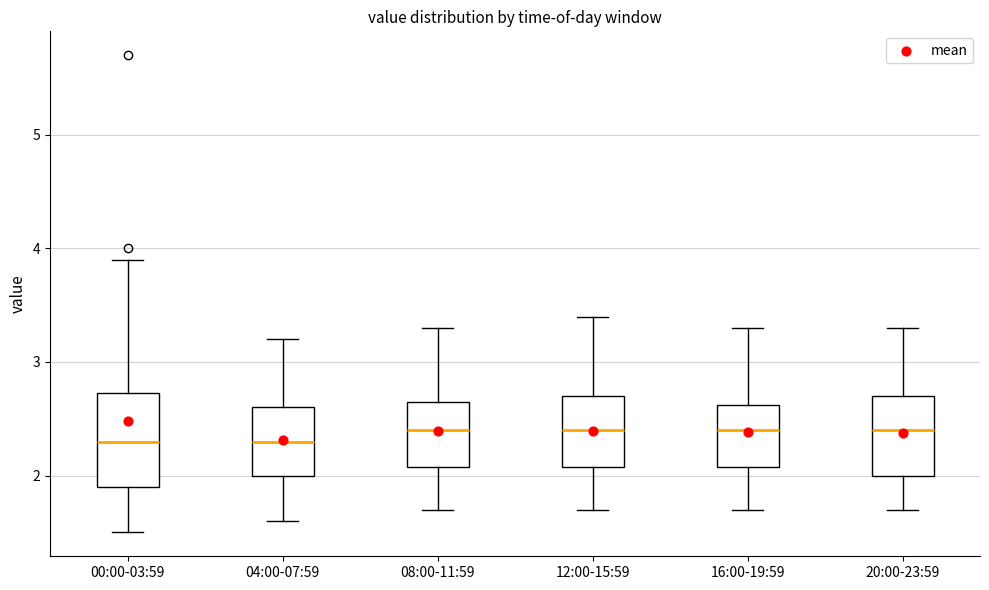

Reading left to right, read every box against the y-axis: the position of its median line, the range the box covers, and the ends of its whiskers. The values are not printed on the chart, so give them approximately, as read against the axis.

00:00-03:59: median 2.3, box 1.9 to 2.7, whiskers 1.5 to 3.9
04:00-07:59: median 2.3, box 2.0 to 2.6, whiskers 1.6 to 3.2
08:00-11:59: median 2.4, box 2.1 to 2.7, whiskers 1.7 to 3.3
12:00-15:59: median 2.4, box 2.1 to 2.7, whiskers 1.7 to 3.4
16:00-19:59: median 2.4, box 2.1 to 2.6, whiskers 1.7 to 3.3
20:00-23:59: median 2.4, box 2.0 to 2.7, whiskers 1.7 to 3.3